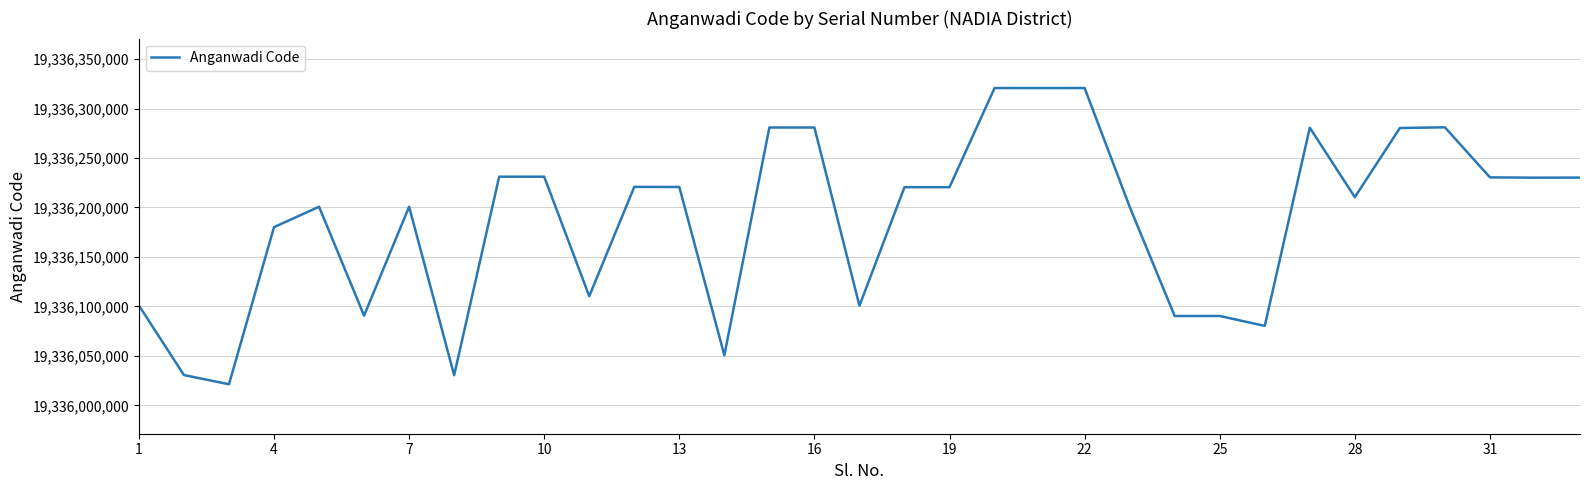

What is the greatest value displayed?

19336320708